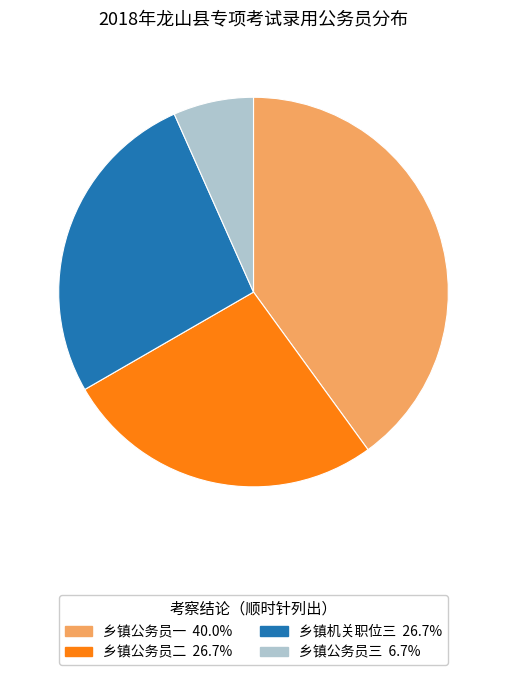

Do 乡镇公务员一 and 乡镇机关职位三 together represent more than half of the pie?

Yes